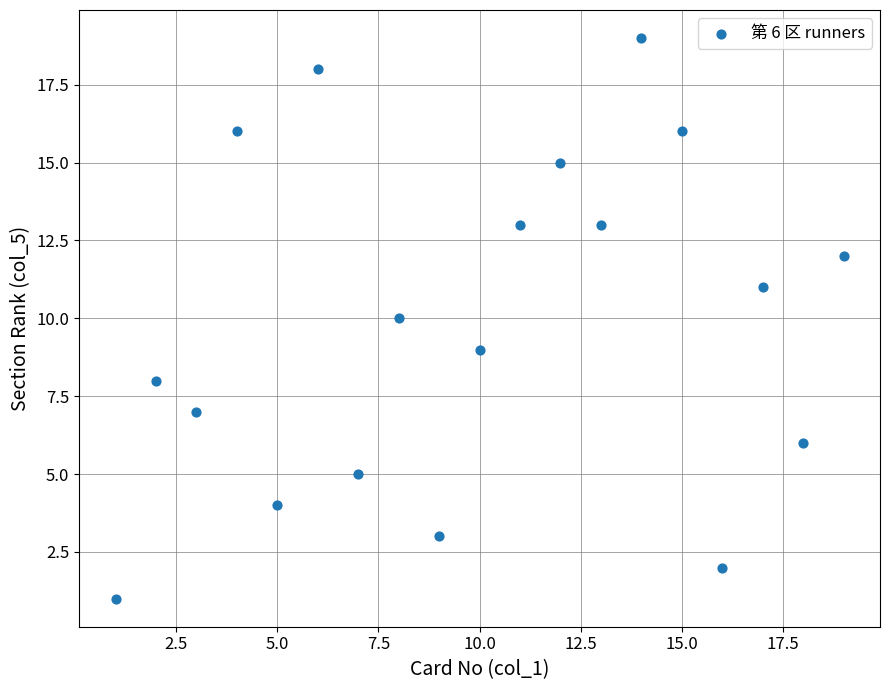

What is the range of Y values (max minus min)?

18